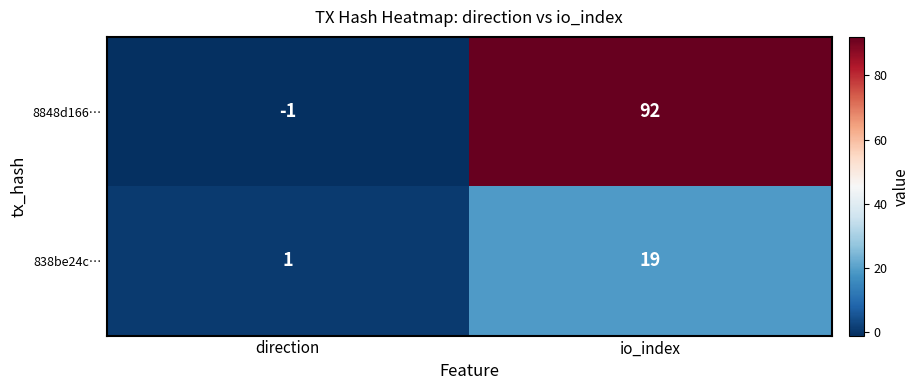

At which category does the chart reach its peak across all series?

io_index